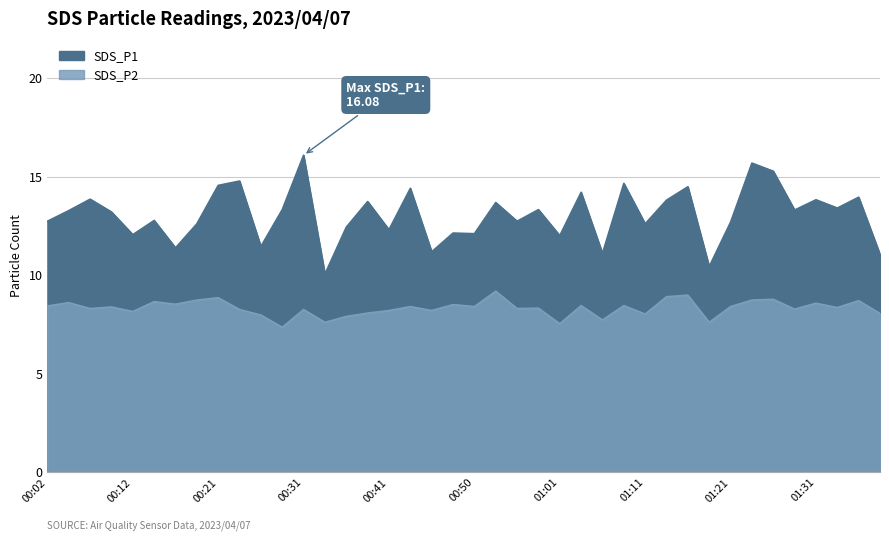

List the labels in order of SDS_P1 value, largest first.

00:31, 01:24, 01:26, 00:24, 01:08, 00:21, 01:16, 00:43, 01:03, 01:36, 00:07, 01:31, 01:13, 00:38, 00:53, 01:34, 00:29, 00:58, 01:29, 00:04, 00:09, 00:14, 00:02, 00:55, 01:21, 00:19, 01:11, 00:36, 00:41, 00:48, 00:50, 00:12, 01:01, 00:26, 00:16, 00:46, 01:06, 01:39, 01:18, 00:33